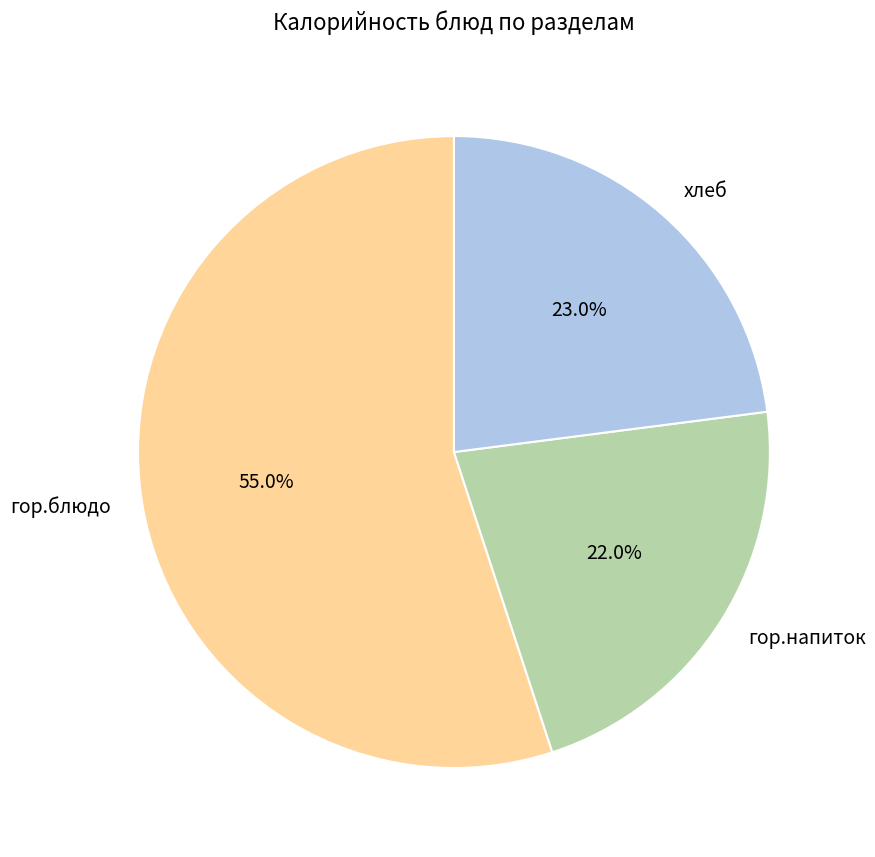

Which slice is the smallest?

гор.напиток